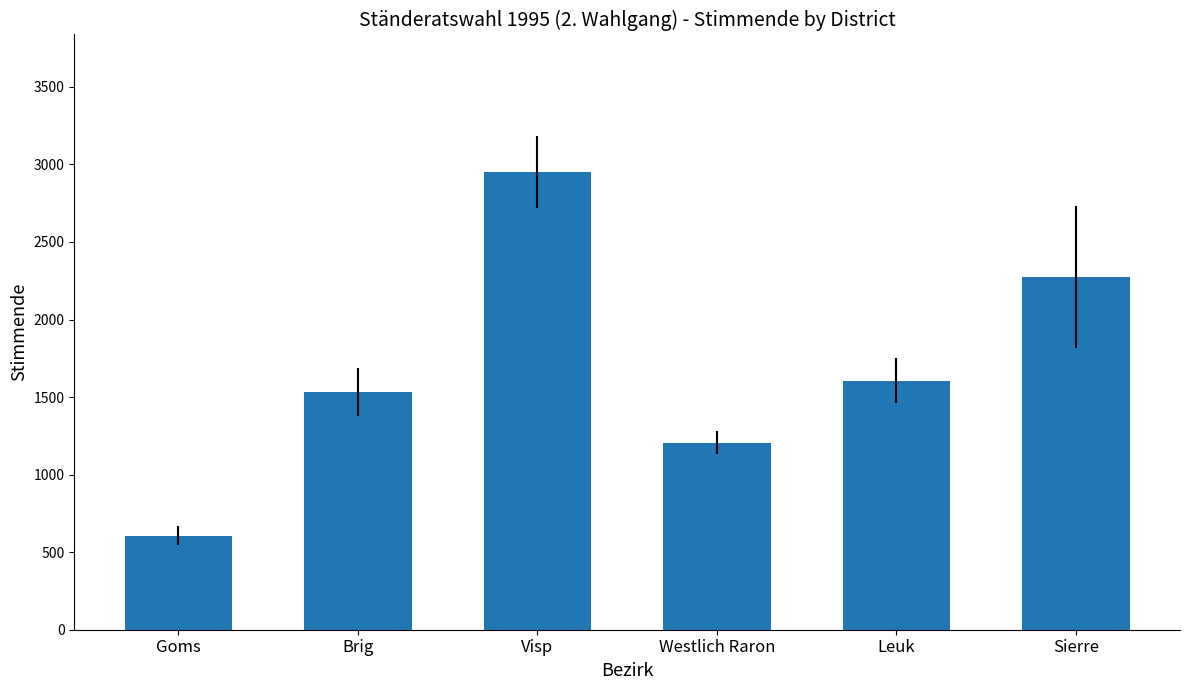

Reading left to right, extract all data points from this chart.

607	1533	2952	1207	1605	2273